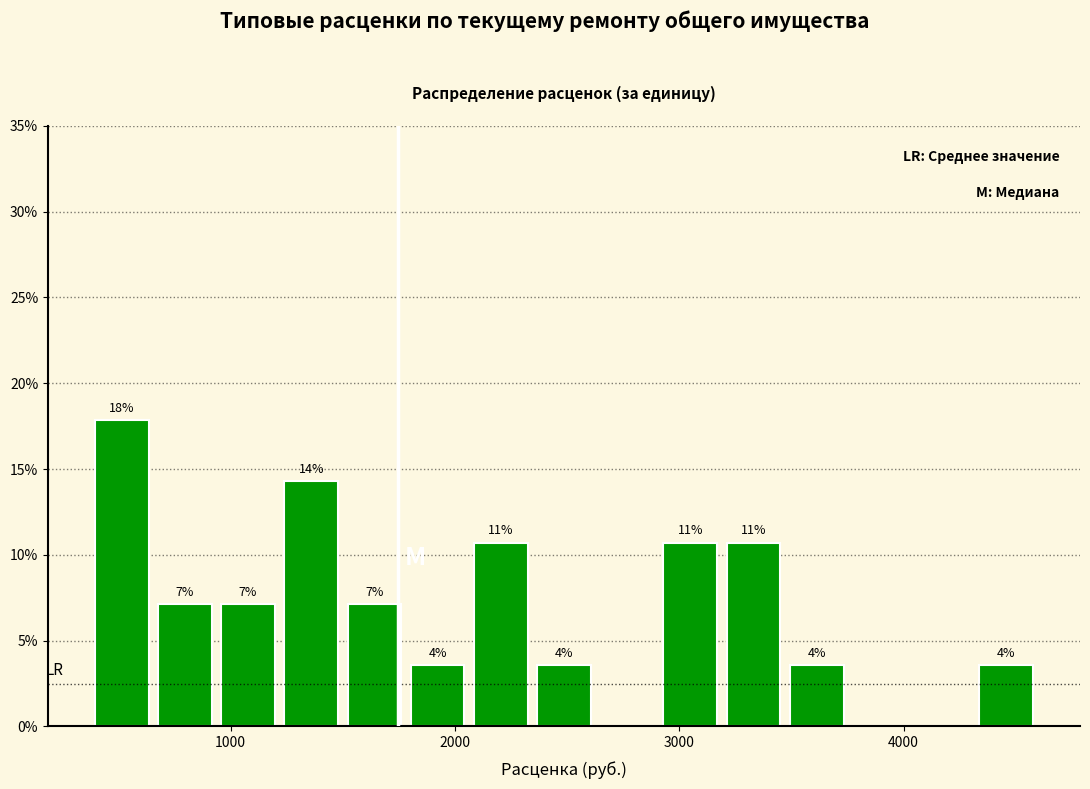

Around what value on the x-axis is the tallest bar? Give the approximate position of its centre, as read against the axis.

500